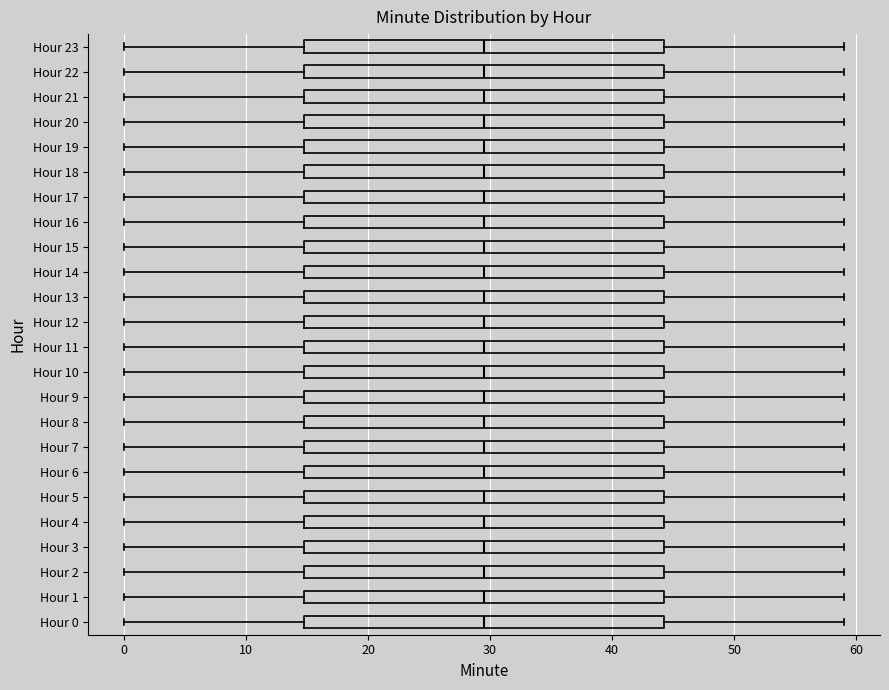

Where does the right whisker of the box for Hour 20 end on the x-axis? The values are not printed on the chart, so give them approximately, as read against the axis.

59